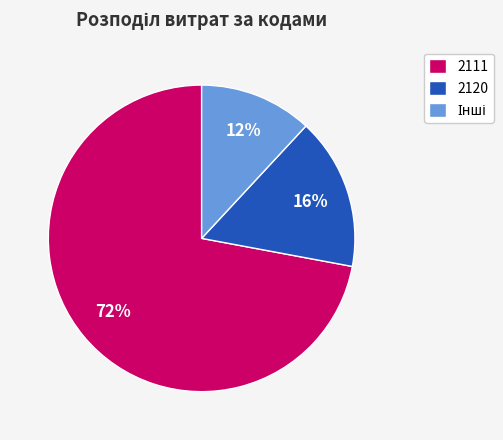

How many segments does this pie chart have?

3